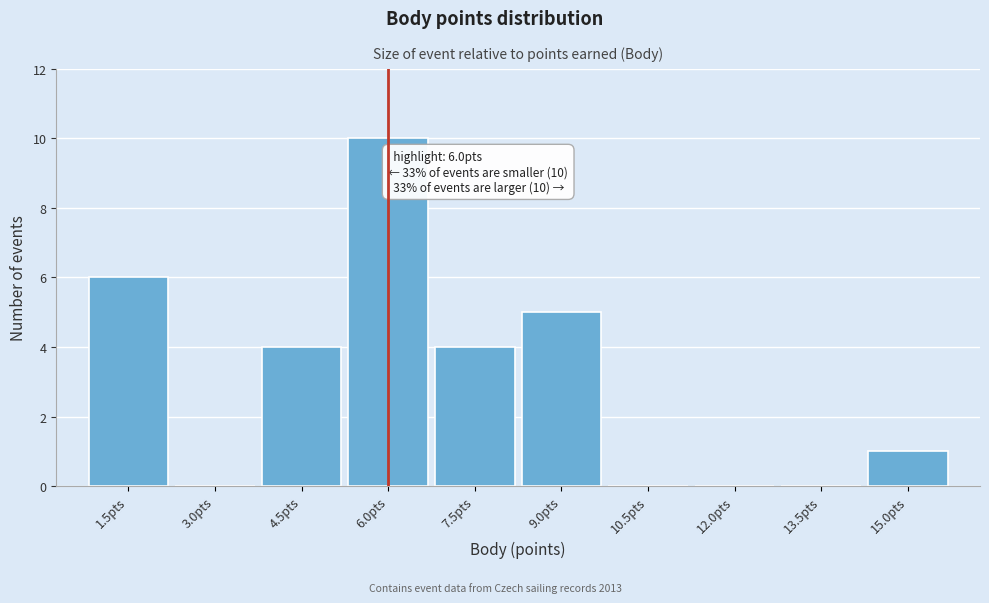

Which range on the x-axis has the tallest bar?

5.25 to 6.75